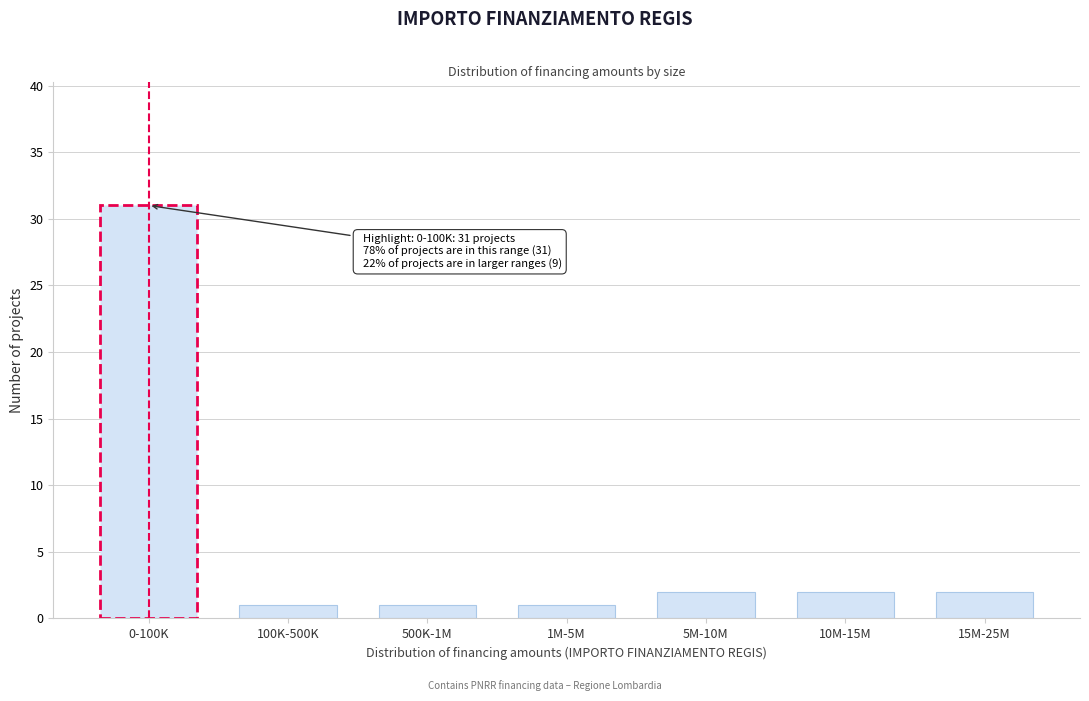

Reading right to left, extract all data points from this chart.

2	2	2	1	1	1	31